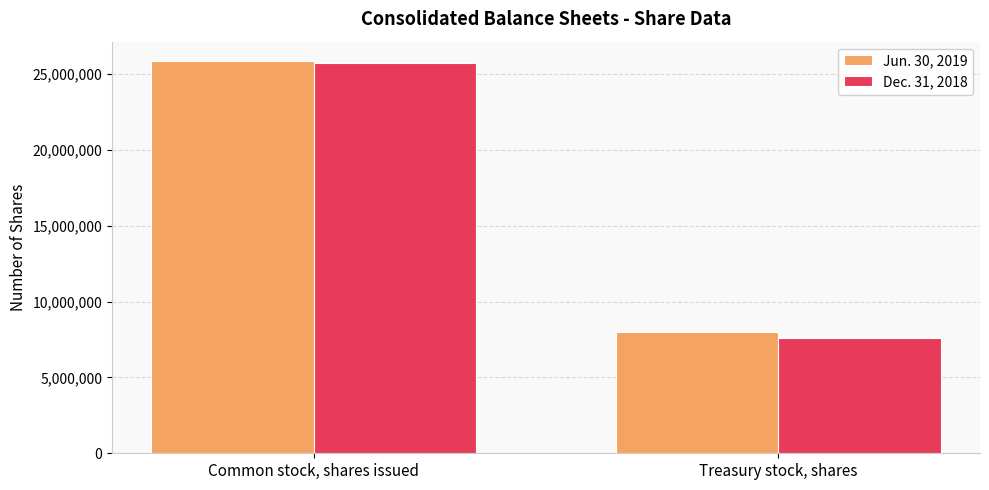

Between Common stock, shares issued and Treasury stock, shares, which series saw the biggest shift?

Dec. 31, 2018